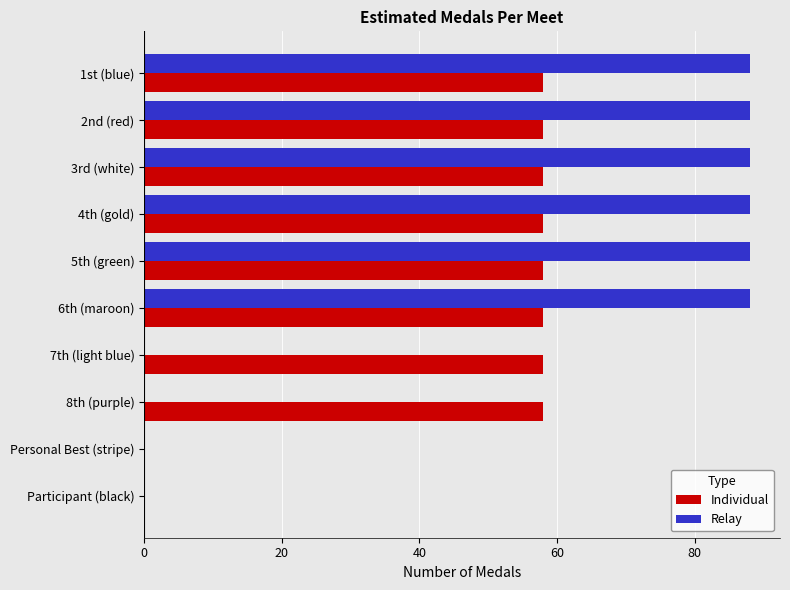

What is the maximum value shown in the chart?

88